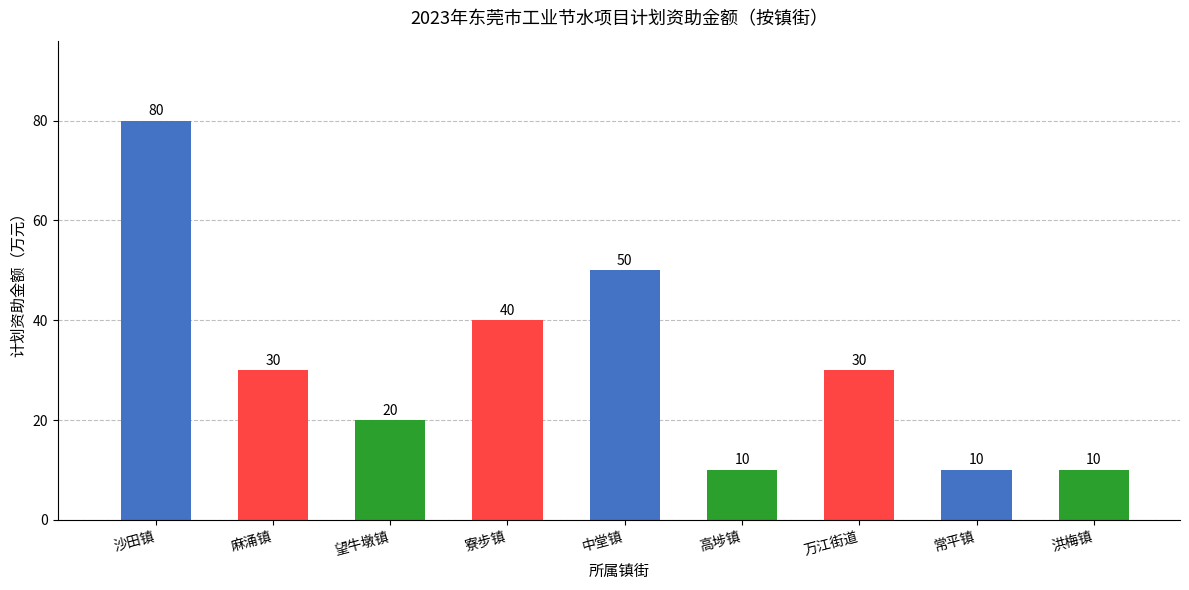

Which has a higher value, 高埗镇 or 麻涌镇?

麻涌镇